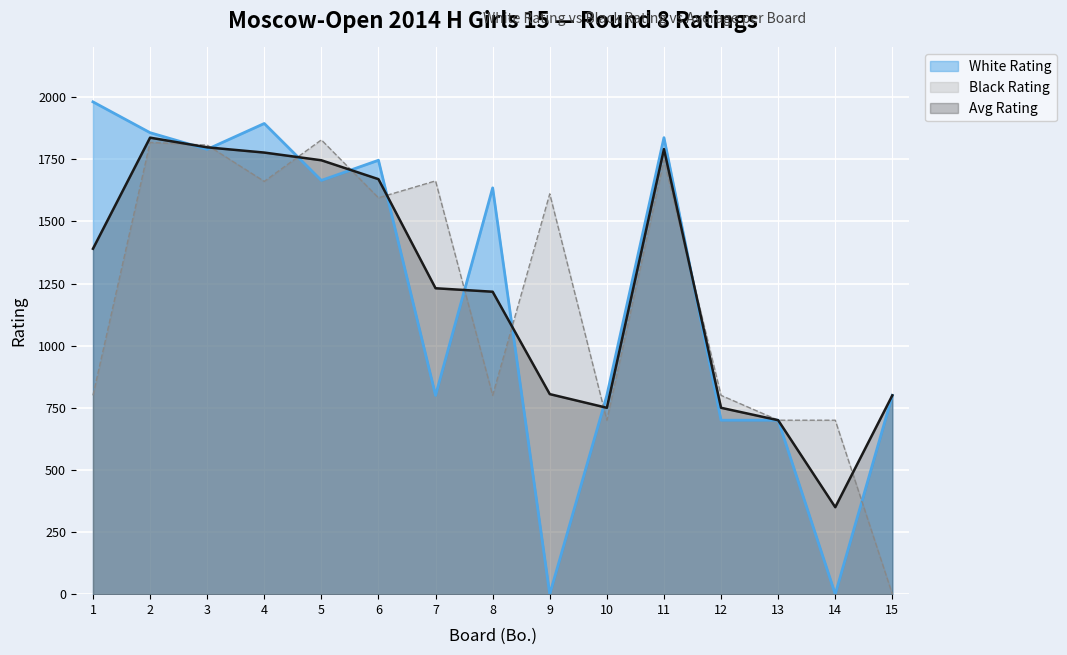

Reading left to right, what are all the values shown in this chart?

White Rating: 1=1981	2=1857	3=1790	4=1894	5=1665	6=1746	7=800	8=1635	9=0	10=800	11=1837	12=700	13=700	14=0	15=800
Black Rating: 1=800	2=1818	3=1807	4=1661	5=1828	6=1595	7=1663	8=800	9=1611	10=700	11=1746	12=800	13=700	14=700	15=0
Avg Rating: 1=1390	2=1837	3=1798	4=1777	5=1746	6=1670	7=1231	8=1217	9=805	10=750	11=1791	12=750	13=700	14=350	15=800